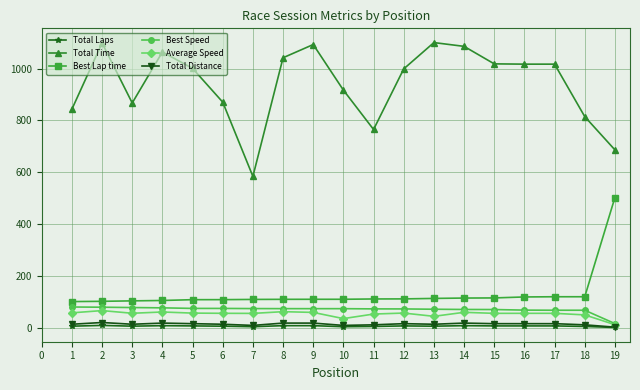

What are all the series names shown in the legend?

Total Laps, Total Time, Best Lap time, Best Speed, Average Speed, Total Distance